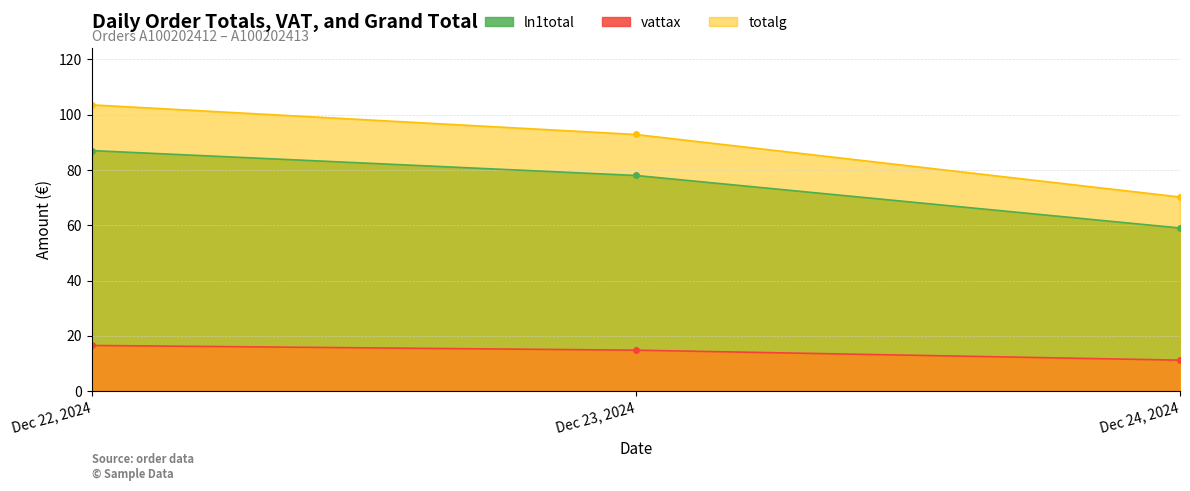

What is the greatest value displayed?

103.5